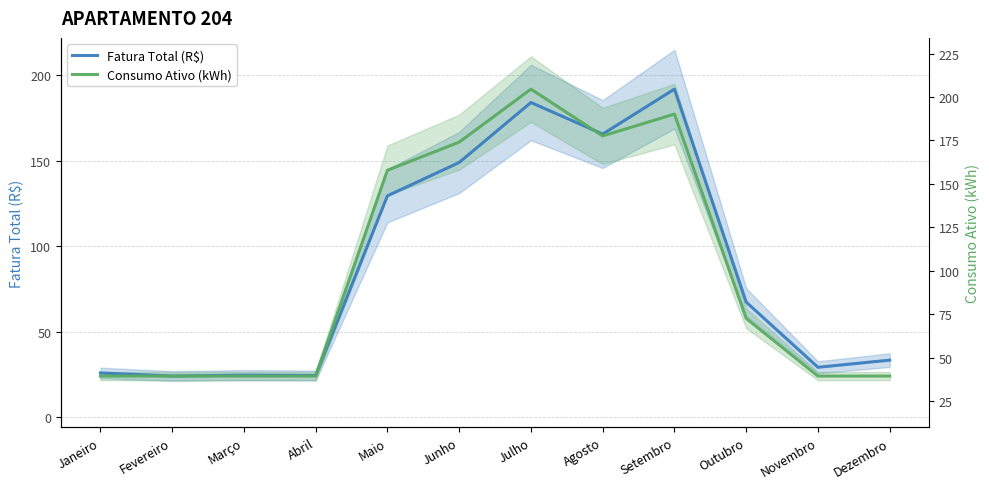

After their last crossing, which series has the higher values: Fatura Total (R$) or Consumo Ativo (kWh)?

Fatura Total (R$)